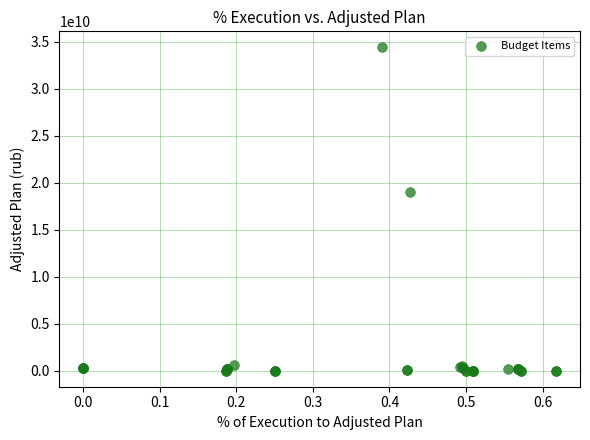

What Y value in the scatter plot is closest to 17190895929?

19000935875.3